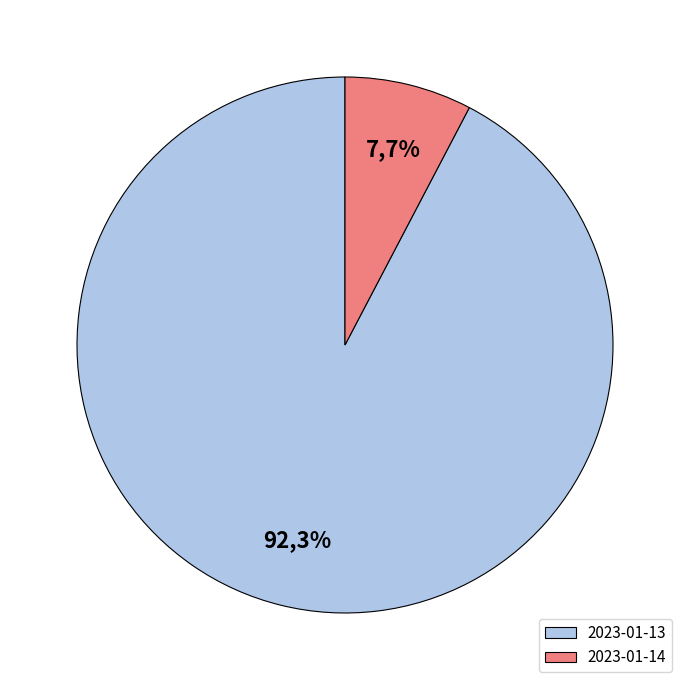

To the nearest percent, what portion does 2023-01-14 represent?

8%